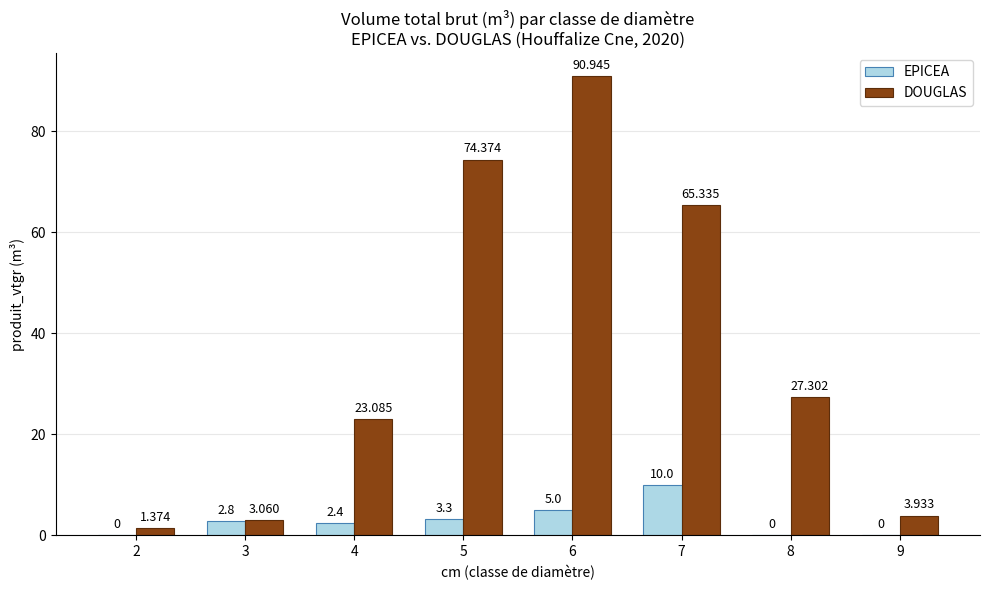

Read the DOUGLAS value at 5.

74.4